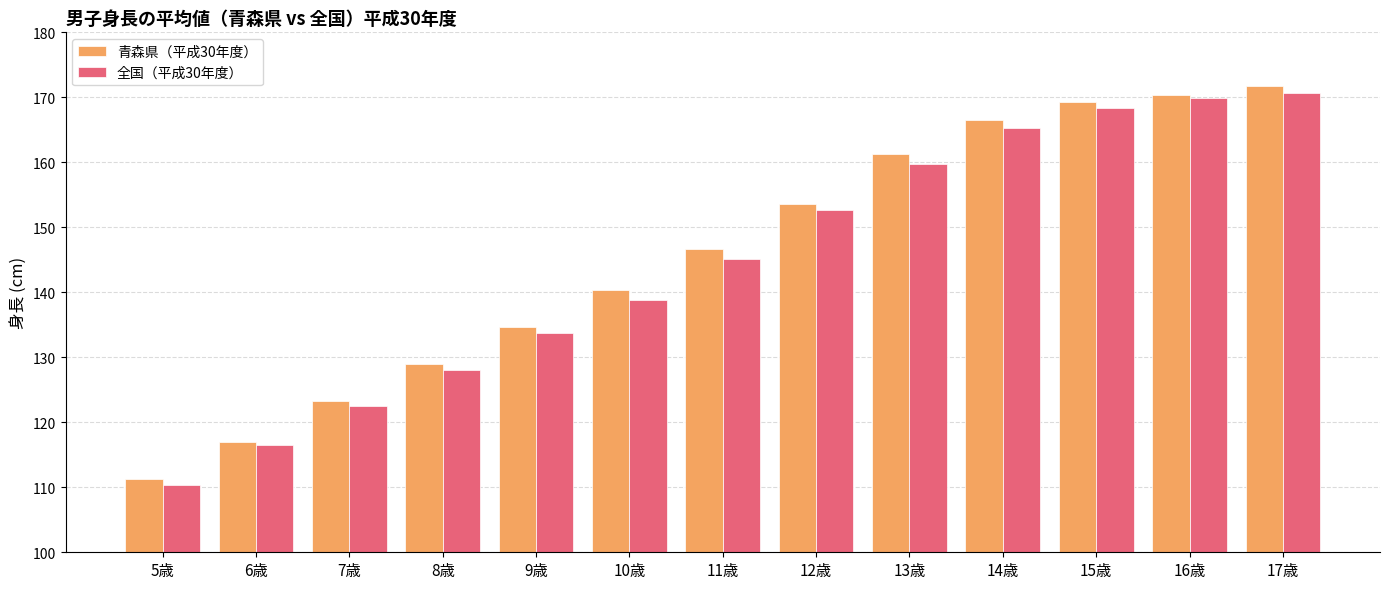

What is the lowest value of the 青森県（平成30年度） series?

111.3